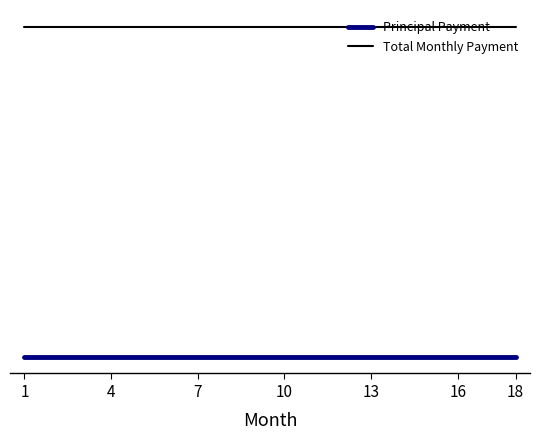

What are all the series names shown in the legend?

Principal Payment, Total Monthly Payment